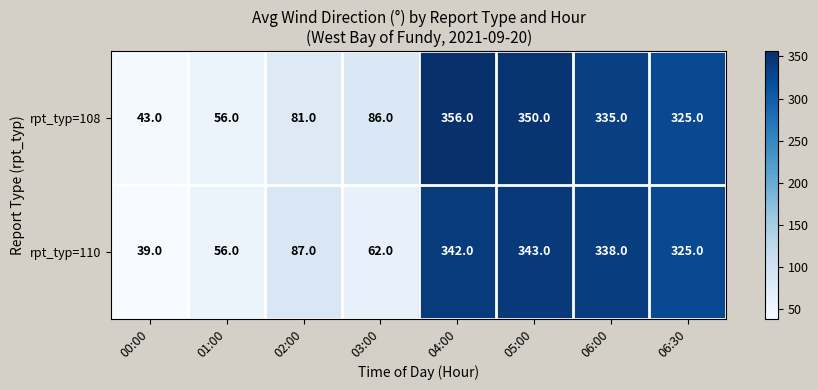

Reading right to left, list all the values displayed in this chart.

rpt_typ=108: 06:30=325	06:00=335	05:00=350	04:00=356	03:00=86	02:00=81	01:00=56	00:00=43
rpt_typ=110: 06:30=325	06:00=338	05:00=343	04:00=342	03:00=62	02:00=87	01:00=56	00:00=39